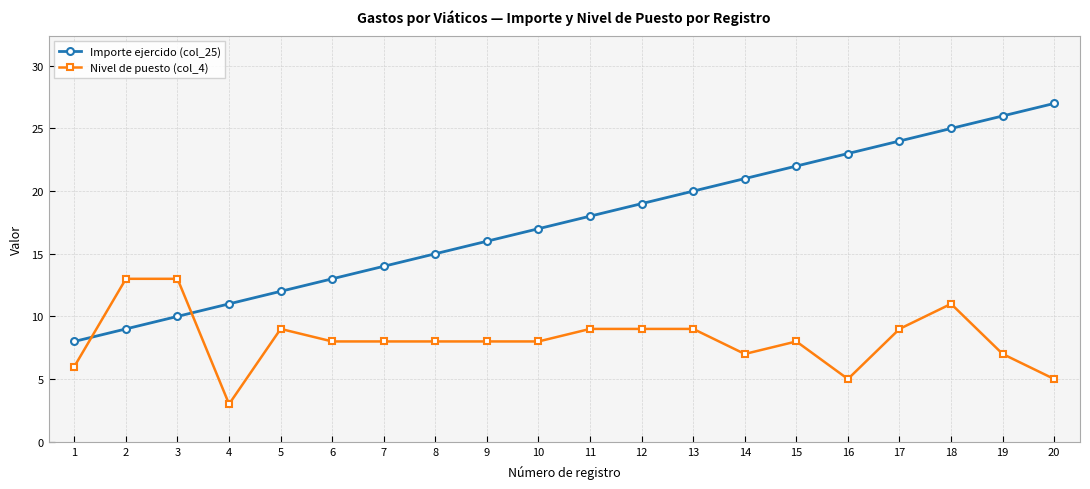

What is the approximate value of Importe ejercido (col_25) at 19?

26